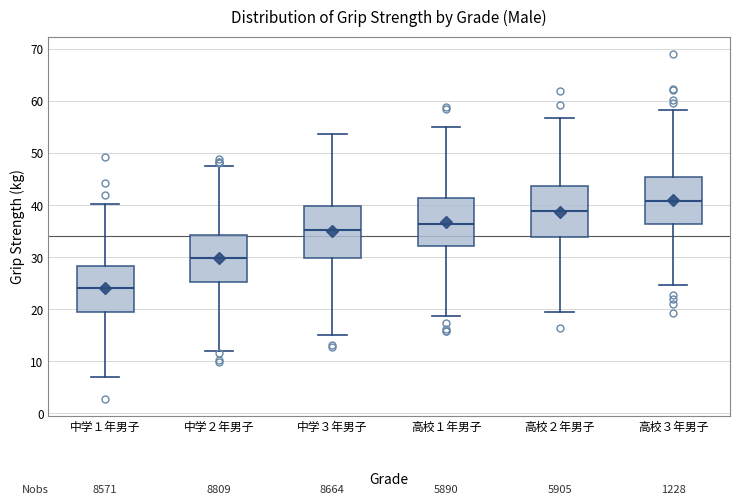

Reading left to right, read every box against the y-axis: the position of its median line, the range the box covers, and the ends of its whiskers. The values are not printed on the chart, so give them approximately, as read against the axis.

中学１年男子: median 24, box 19 to 28, whiskers 7 to 40
中学２年男子: median 30, box 25 to 34, whiskers 12 to 47
中学３年男子: median 35, box 30 to 40, whiskers 15 to 54
高校１年男子: median 36, box 32 to 41, whiskers 19 to 55
高校２年男子: median 39, box 34 to 44, whiskers 19 to 57
高校３年男子: median 41, box 36 to 45, whiskers 25 to 58